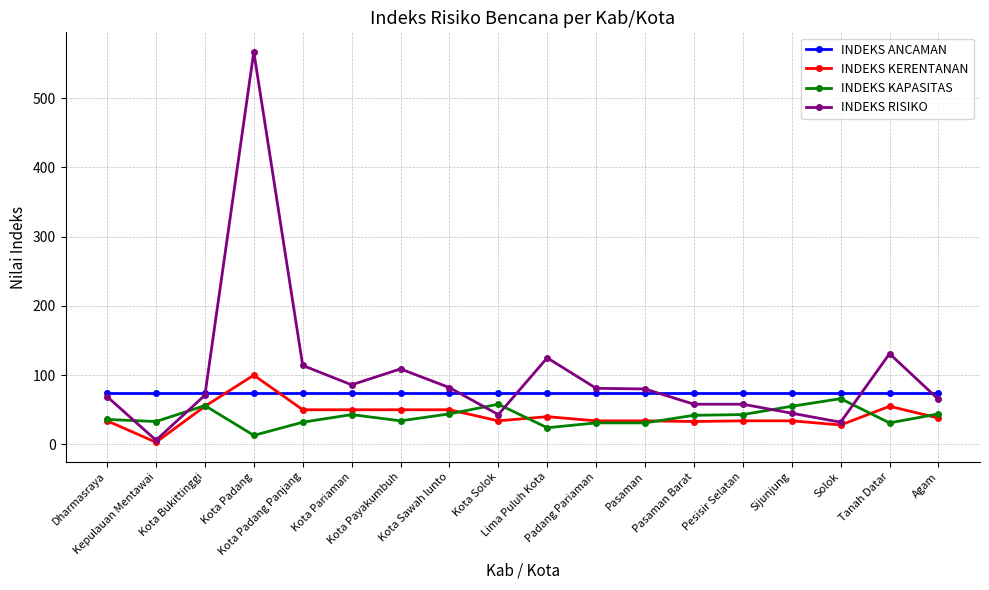

What is the highest value of the INDEKS KAPASITAS series?

66